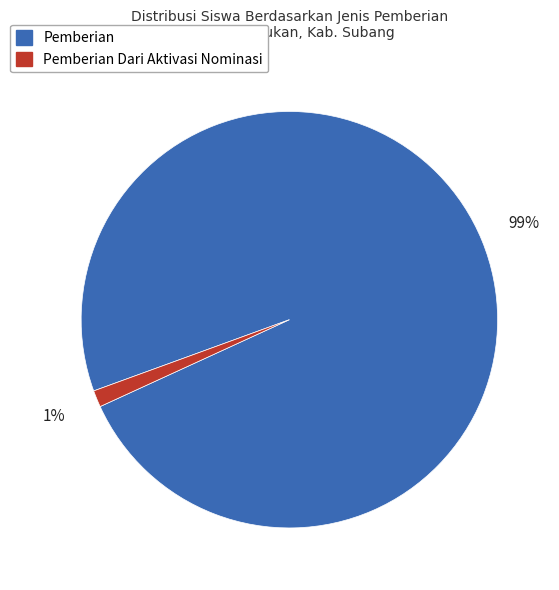

Does any single category account for the majority?

Yes